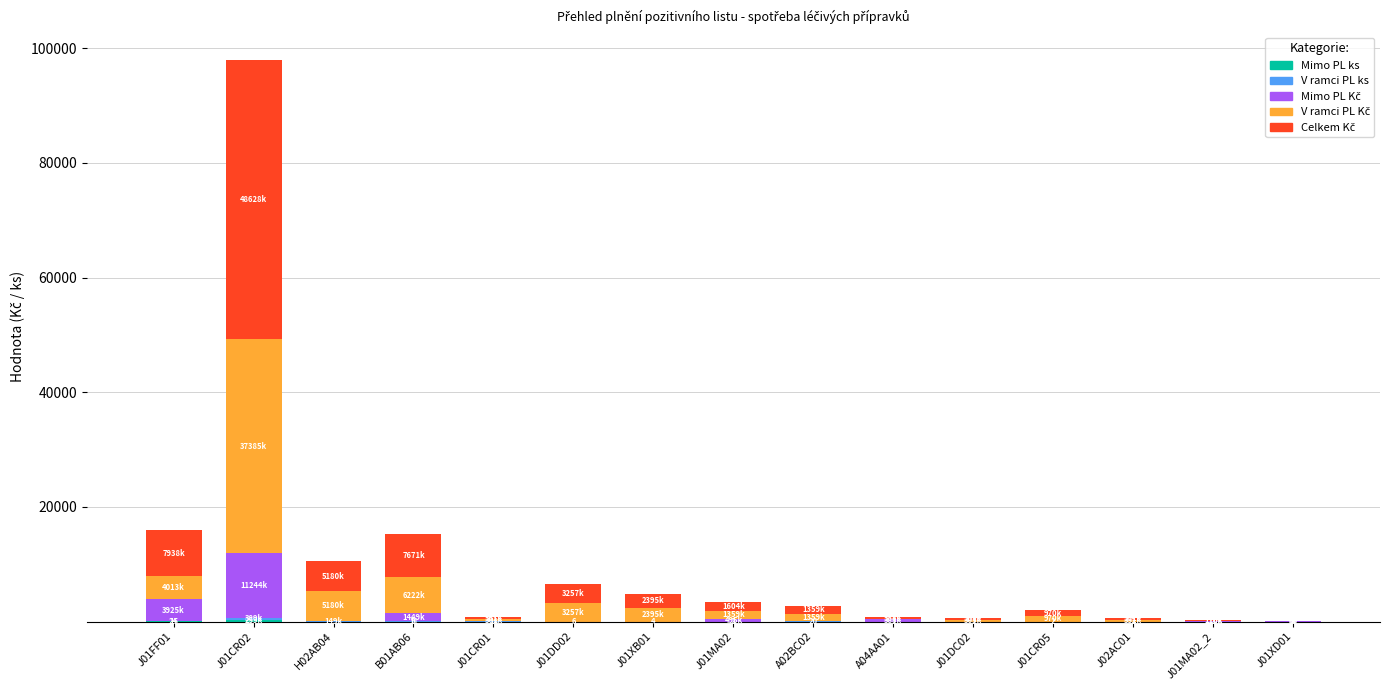

At which category is the sum across all series the highest?

J01CR02